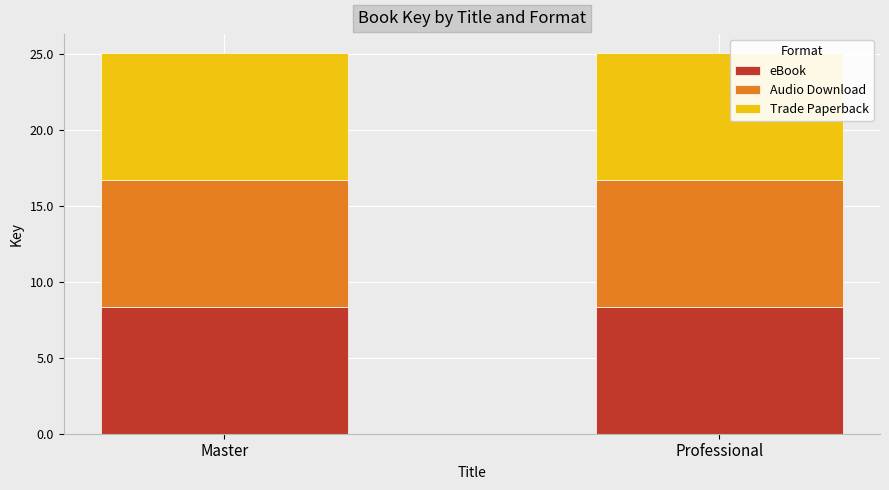

What is the average value of the eBook series?

8.4